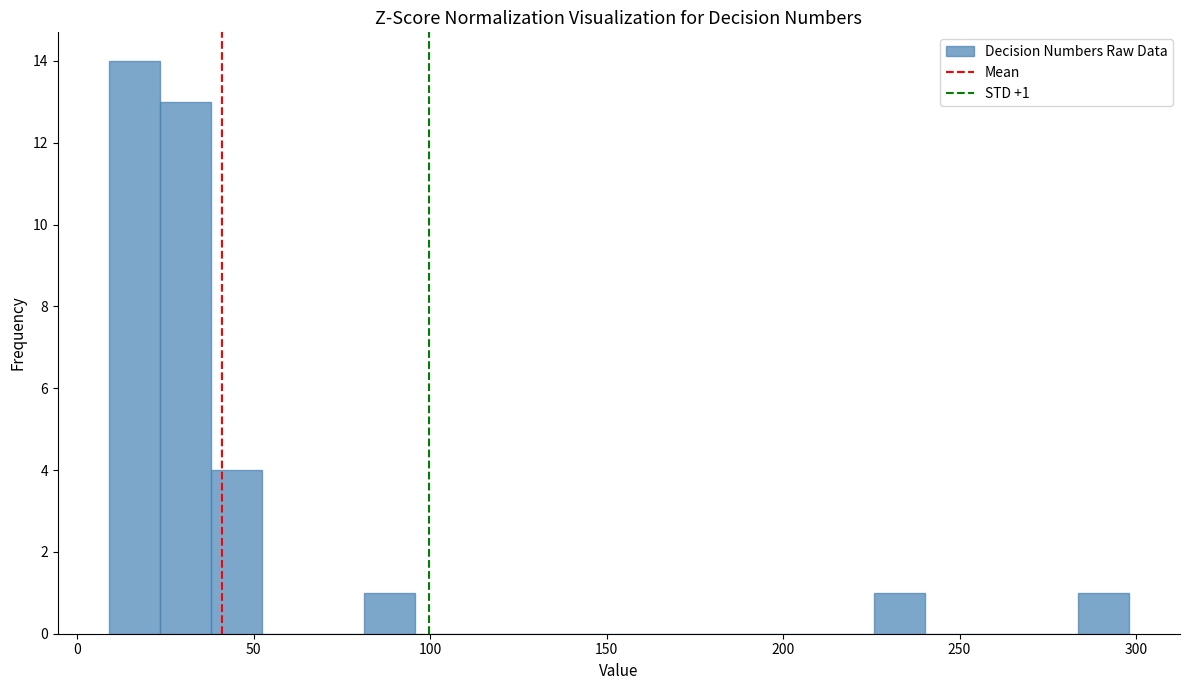

Read against the x-axis, roughly where is the centre of the tallest bar?

15